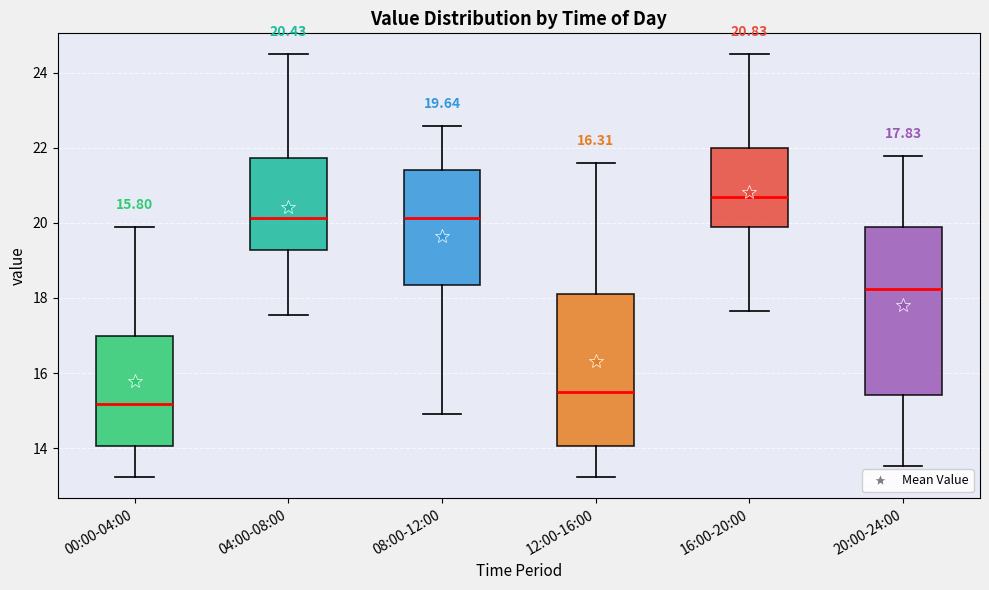

Which box's median line is the lowest?

00:00-04:00